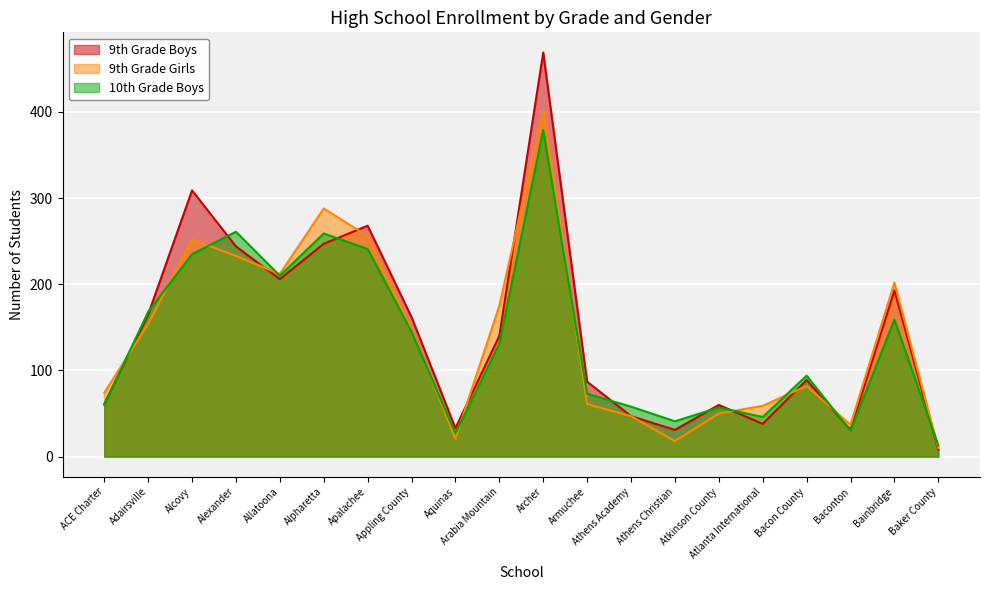

What is the minimum value shown in the chart?

8